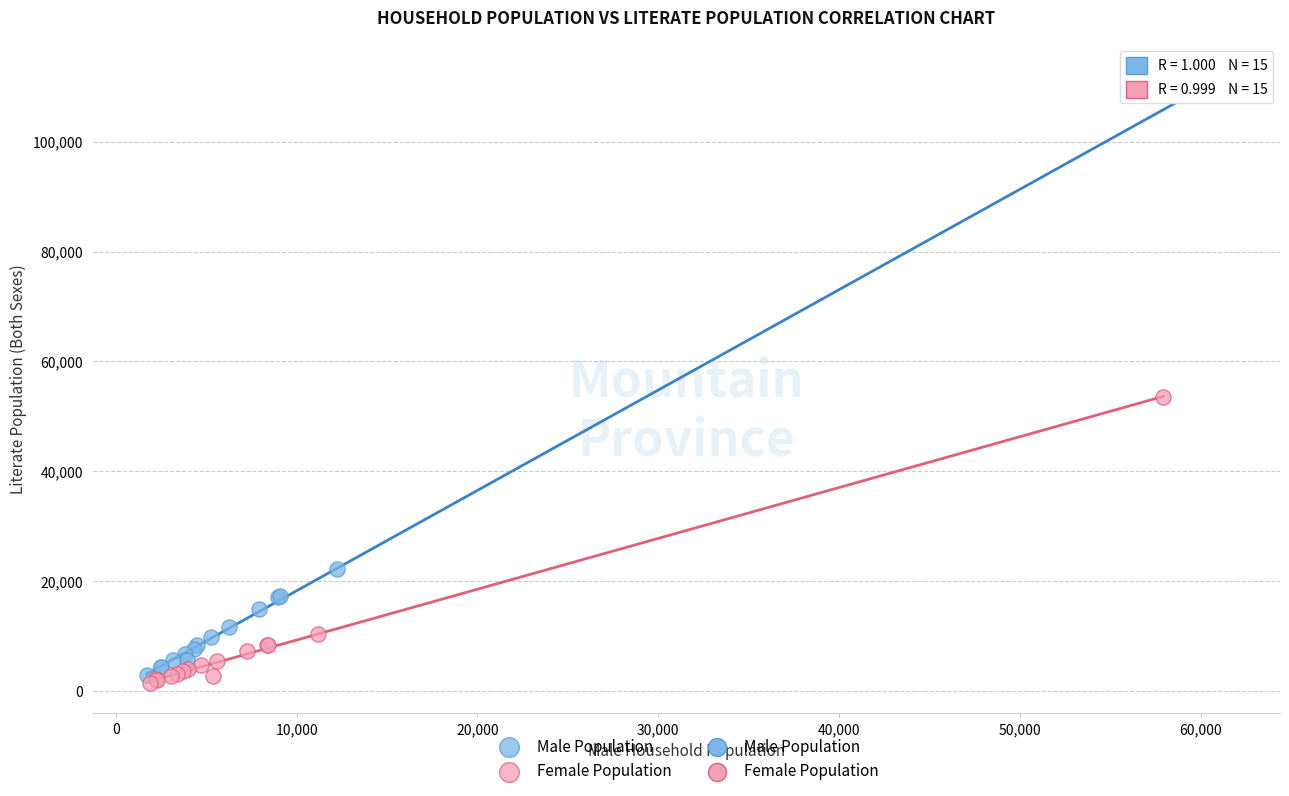

Which series has the widest spread of Y values?

Male Population